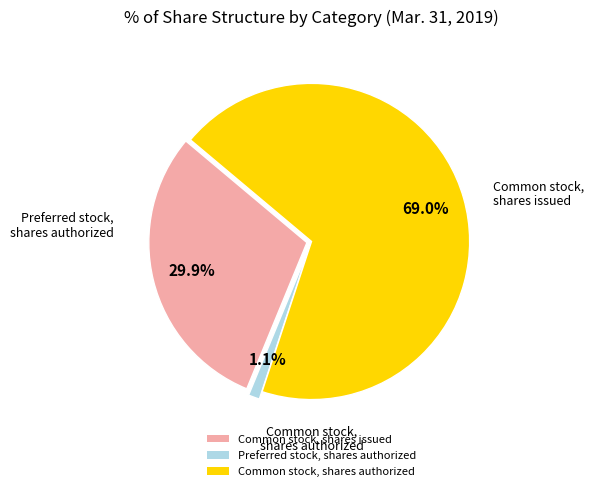

True or false: Preferred stock, shares authorized accounts for 1% of the total.

True